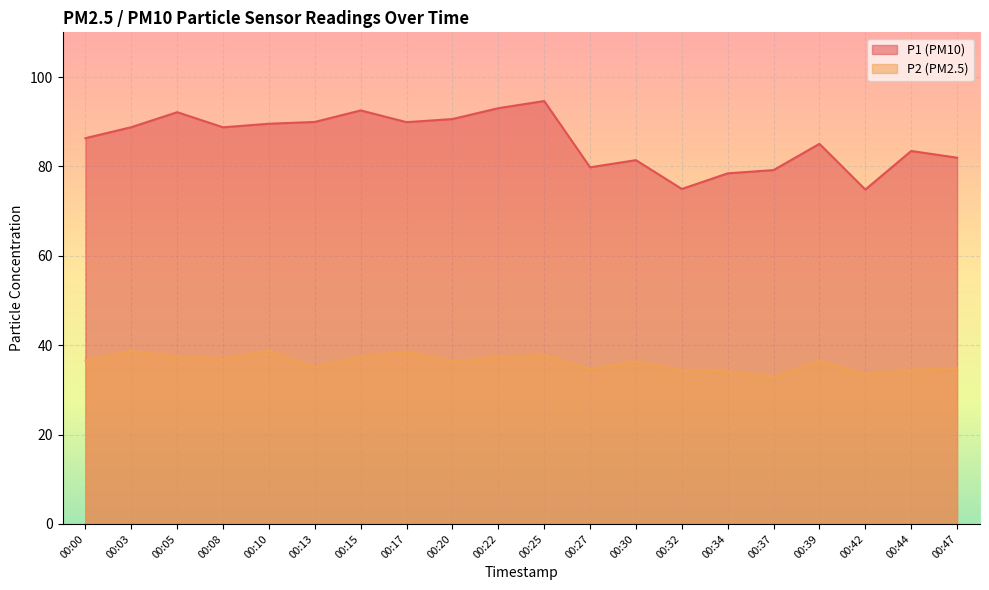

How many lines are shown in the chart?

2